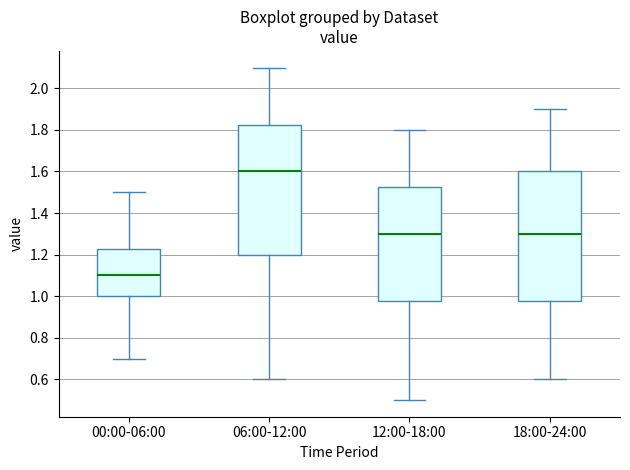

Reading left to right, read every box against the y-axis: the position of its median line, the range the box covers, and the ends of its whiskers. The values are not printed on the chart, so give them approximately, as read against the axis.

00:00-06:00: median 1.10, box 1.00 to 1.22, whiskers 0.70 to 1.50
06:00-12:00: median 1.60, box 1.20 to 1.82, whiskers 0.60 to 2.10
12:00-18:00: median 1.30, box 0.98 to 1.52, whiskers 0.50 to 1.80
18:00-24:00: median 1.30, box 0.98 to 1.60, whiskers 0.60 to 1.90